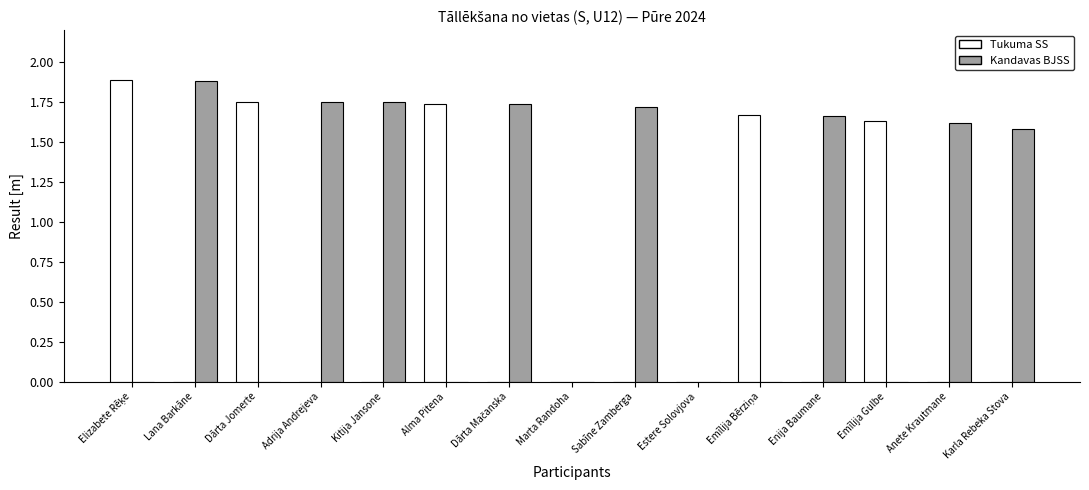

How many series are shown in this chart?

2